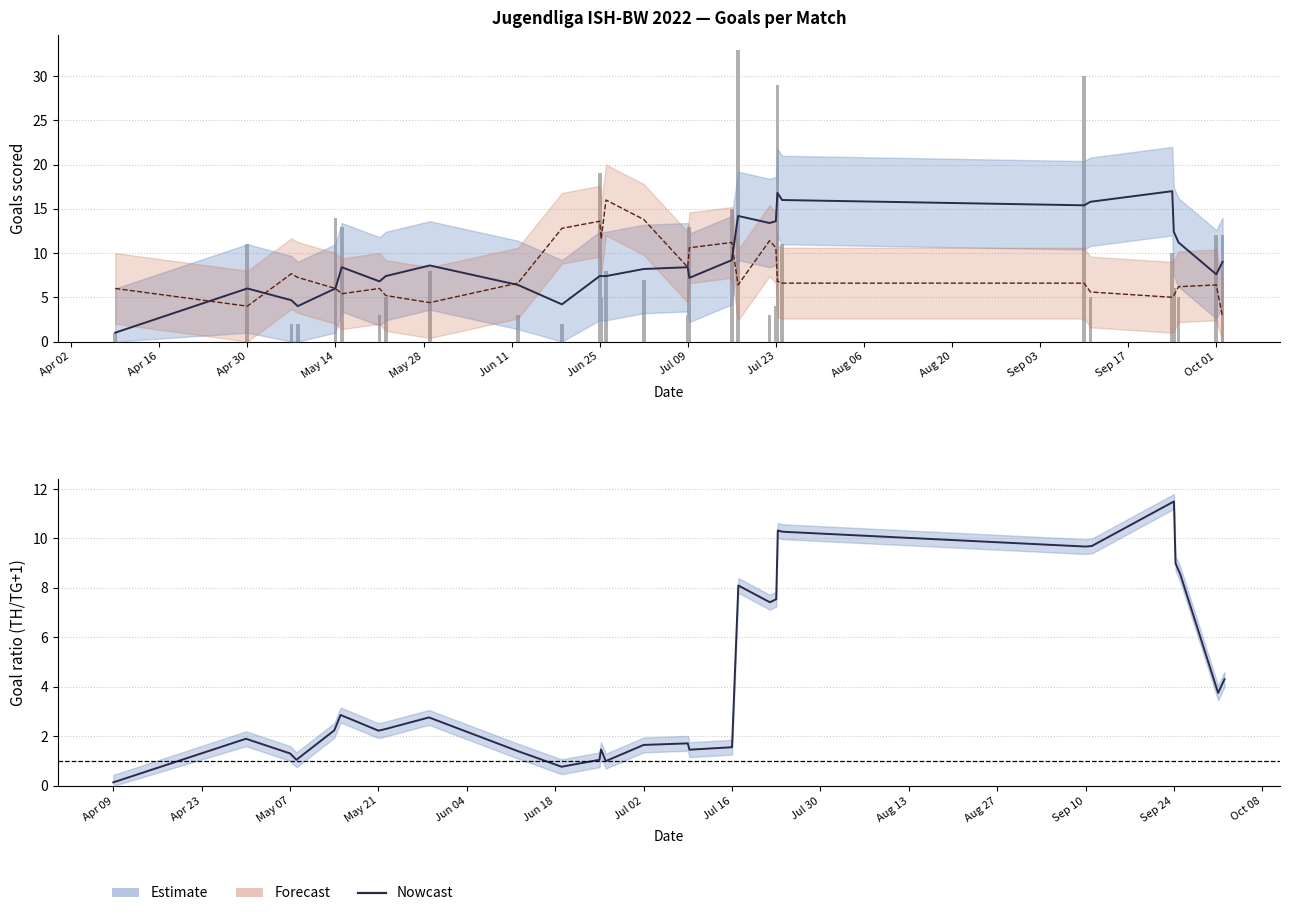

The value of Smoothed TH at Apr 02 is 0.4. True or false?

False